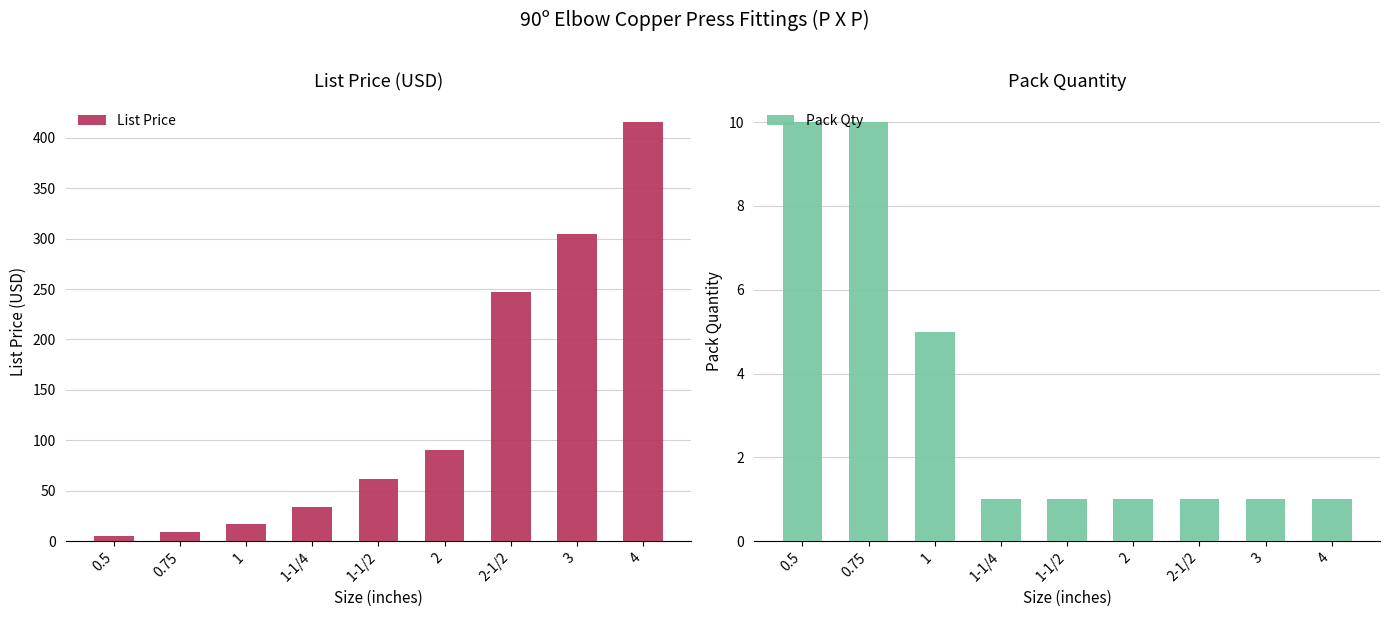

What is the difference between the maximum and minimum values in the List Price series?

410.0